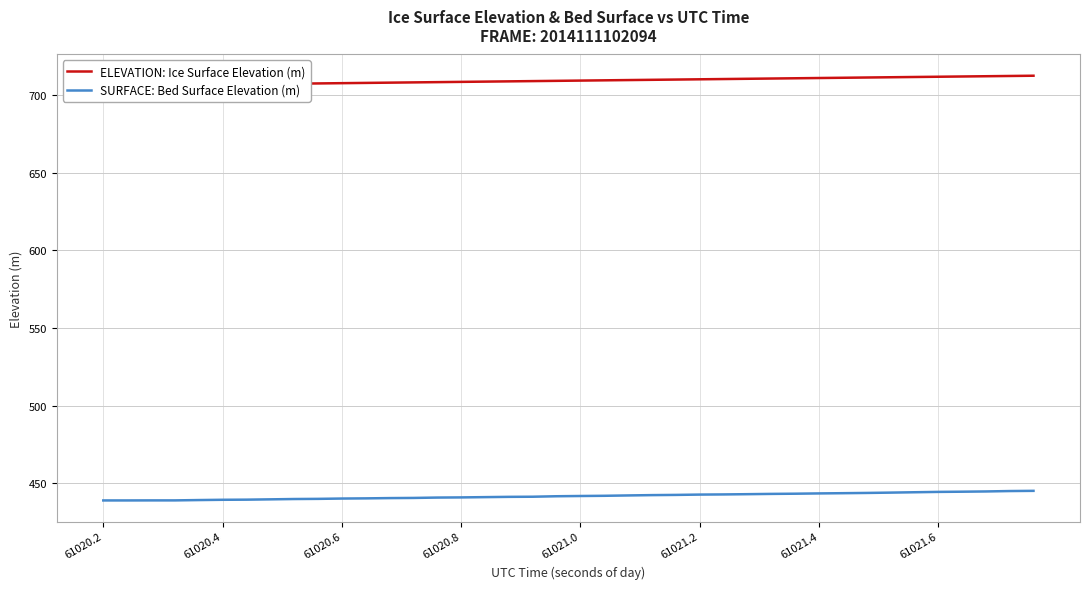

True or false: ELEVATION: Ice Surface Elevation (m) and SURFACE: Bed Surface Elevation (m) intersect in this chart.

False